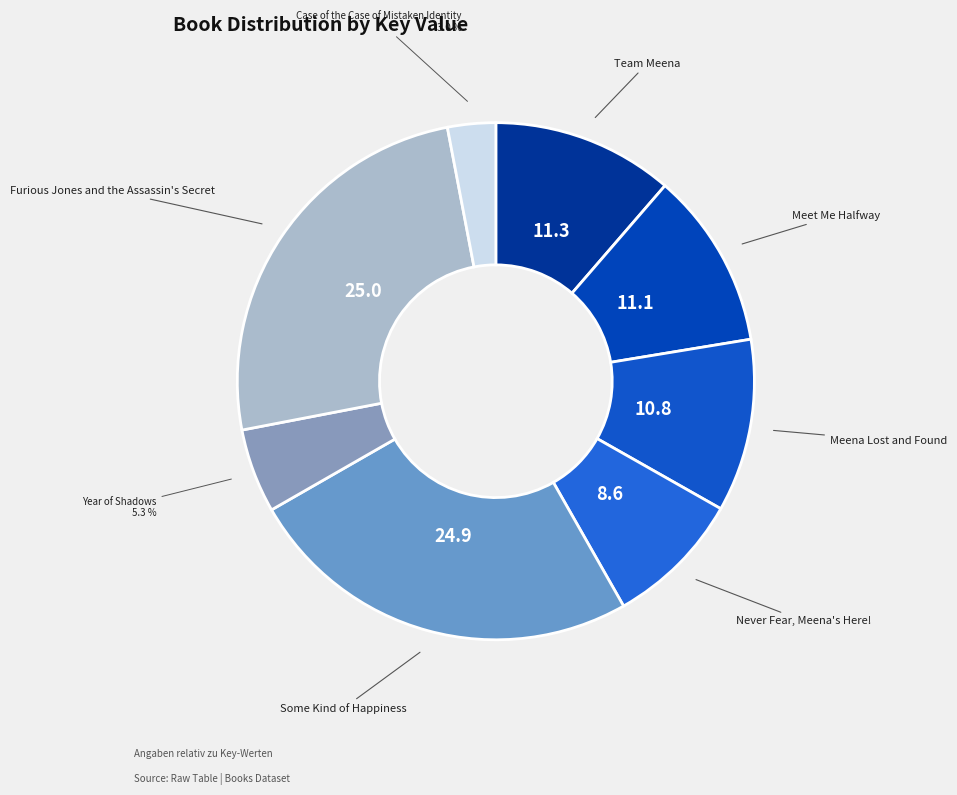

How many slices are in this pie chart?

8